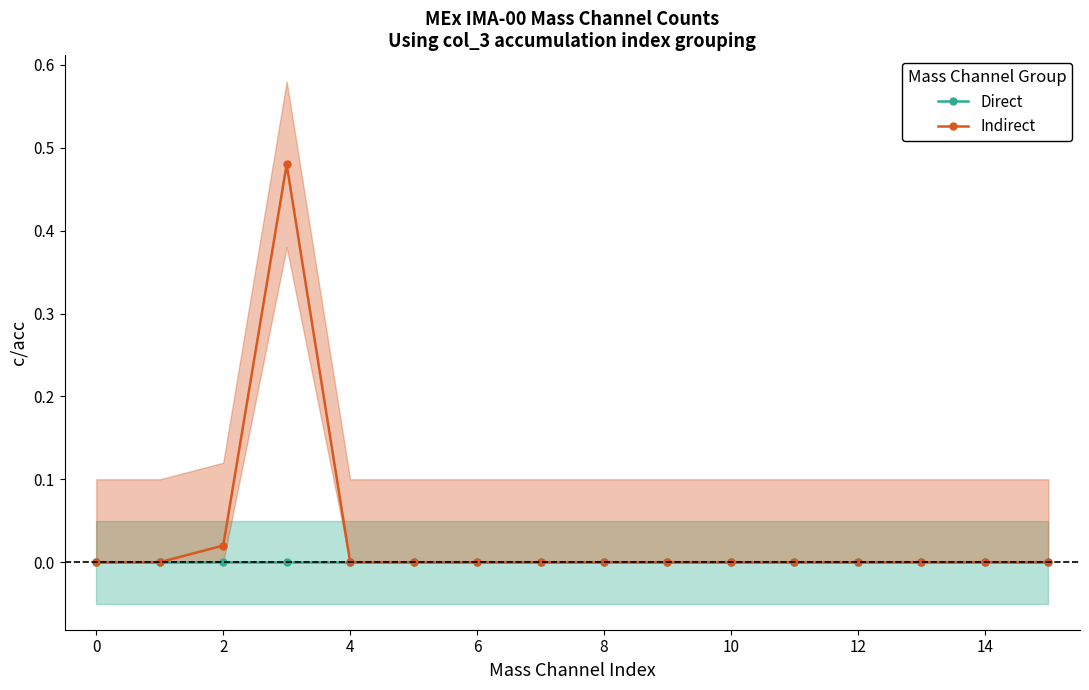

The value of Direct at 2 is 0.0. True or false?

True